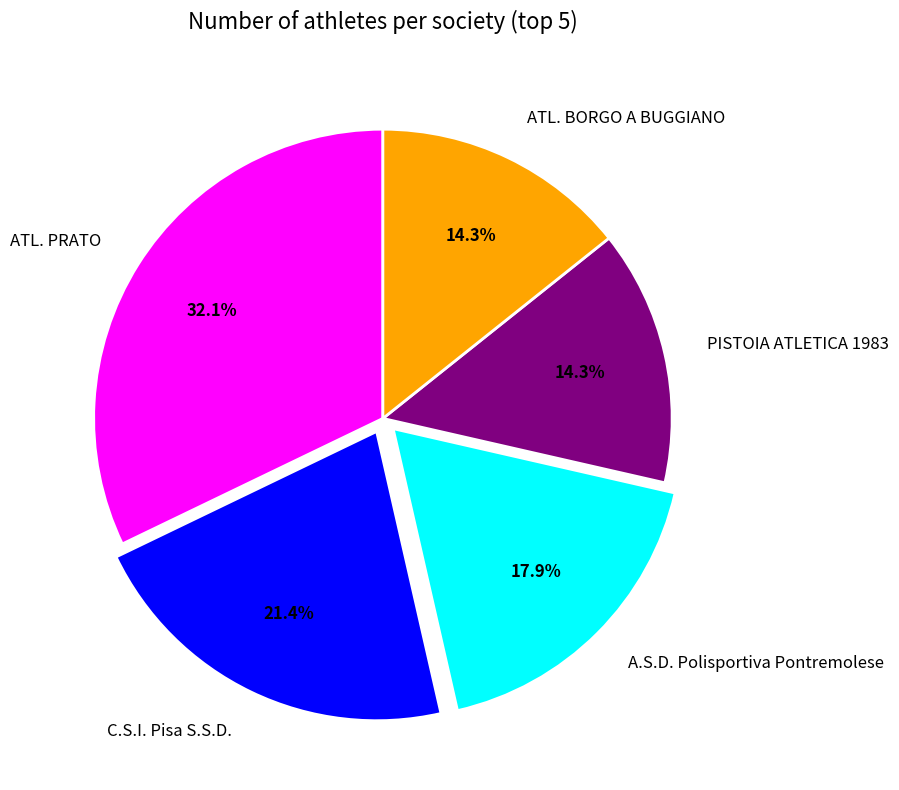

Is ATL. PRATO the majority of the pie?

No